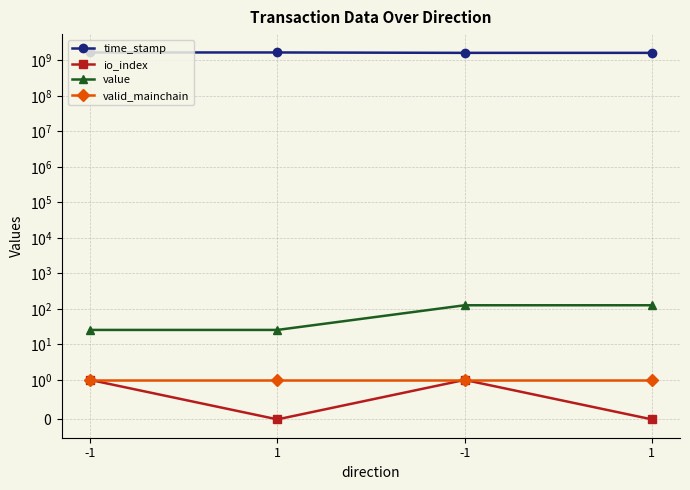

True or false: time_stamp has a value of 1670766302.0 at -1.

True